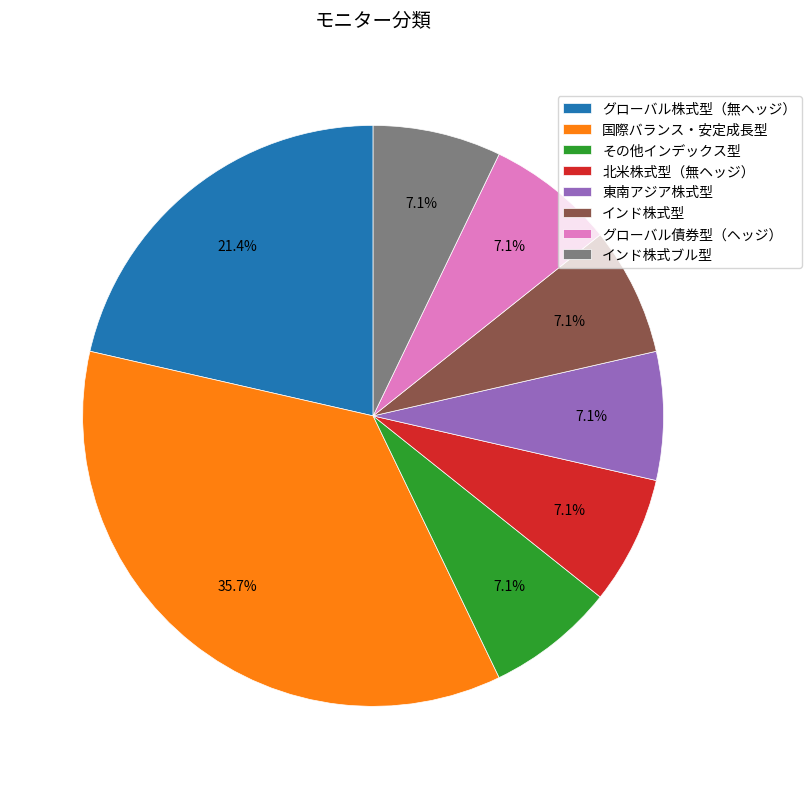

What is the ratio of the value at グローバル債券型（ヘッジ） to the value at 国際バランス・安定成長型?

0.2